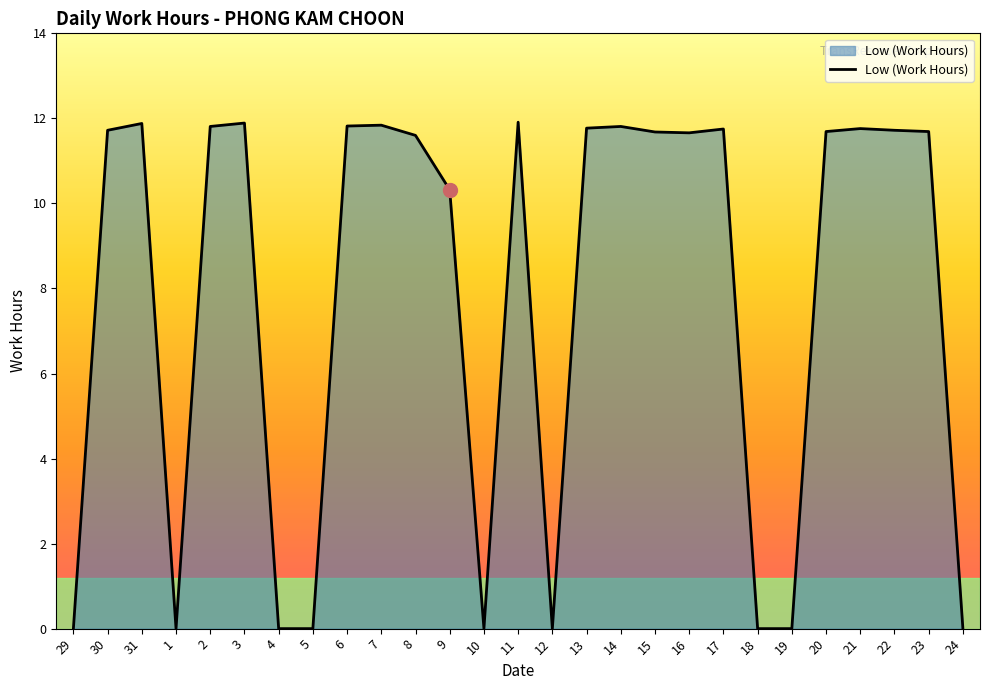

What position from the right is 21?

4